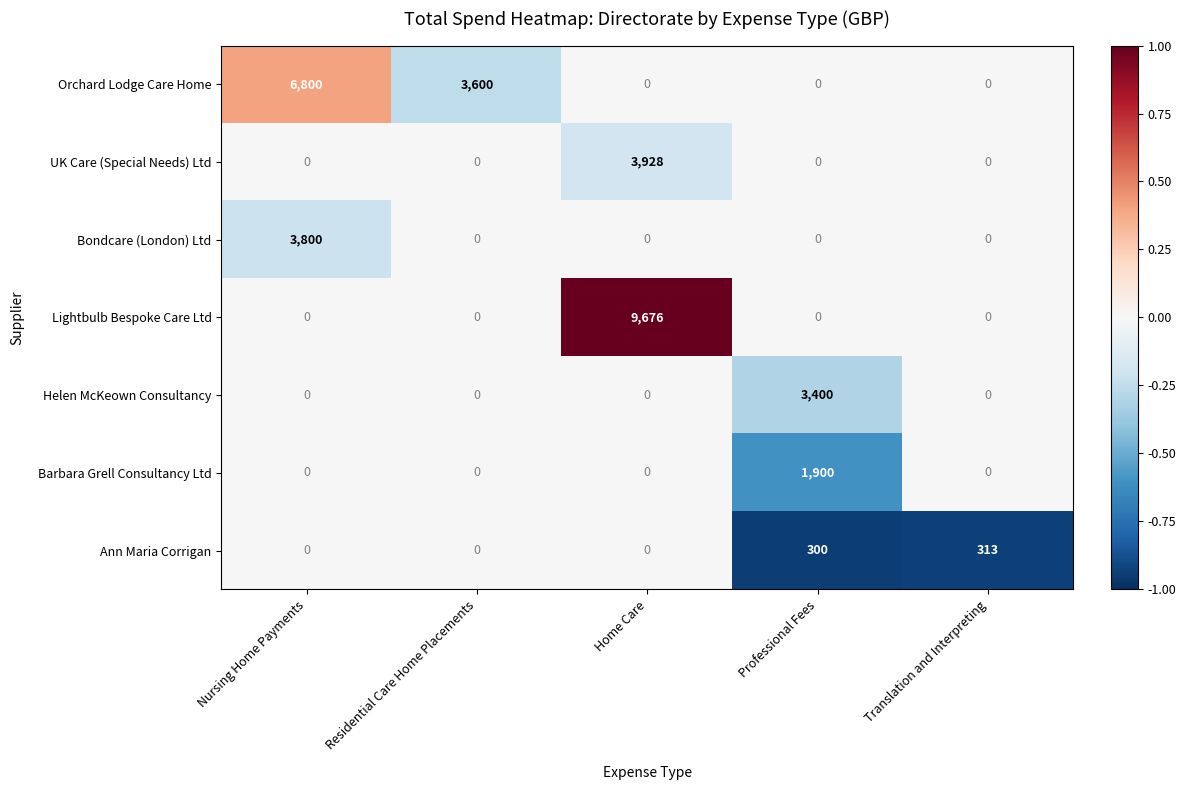

What is the sum of all Orchard Lodge Care Home values?

10400